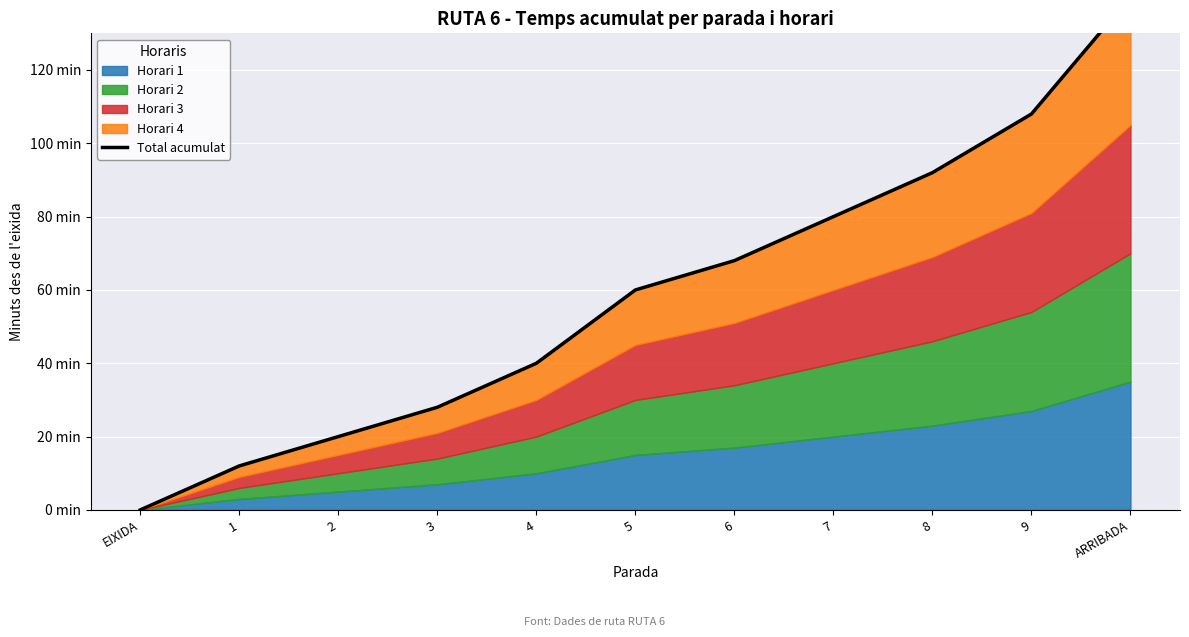

At which label is the value closest to 70?

6